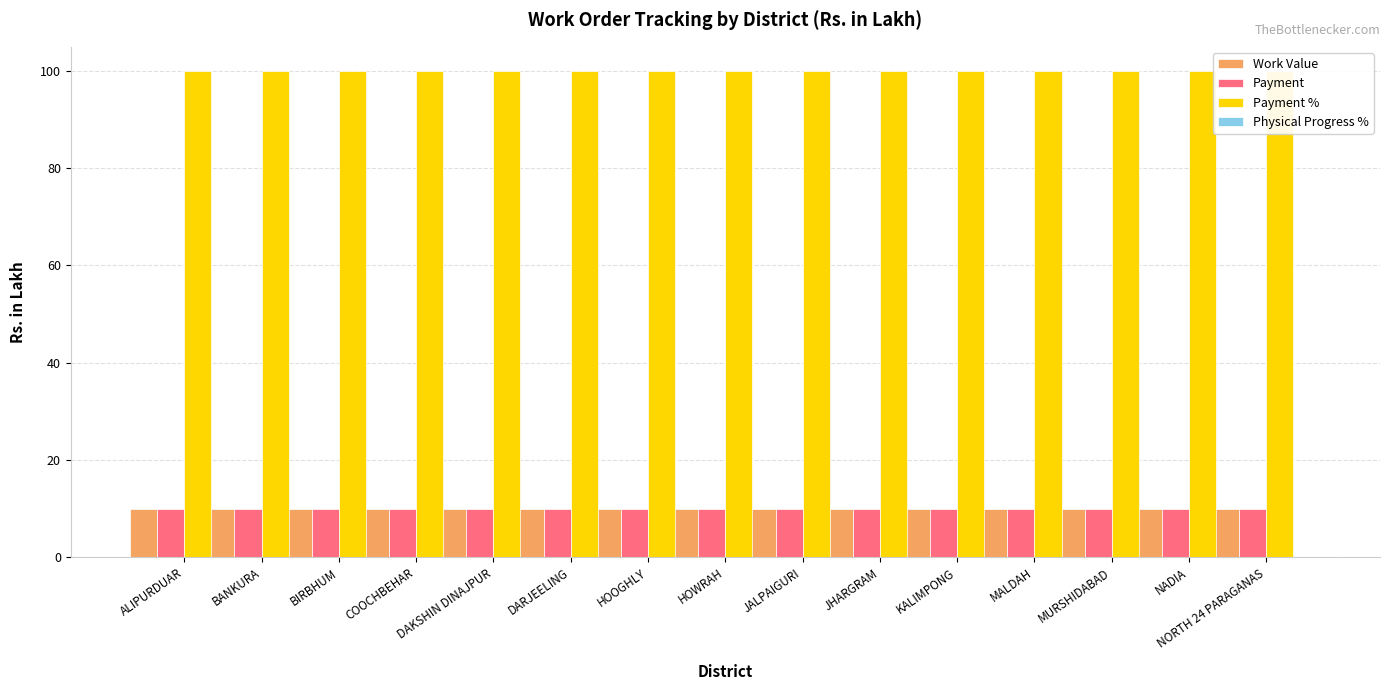

The value of Work Value at BIRBHUM is 4.2. True or false?

False